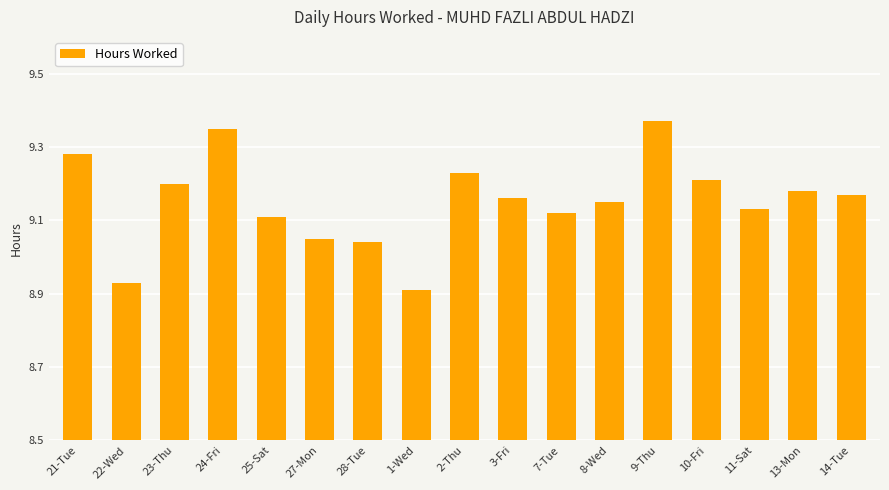

The chart shows a value of 9.2 at 2-Thu. True or false?

True